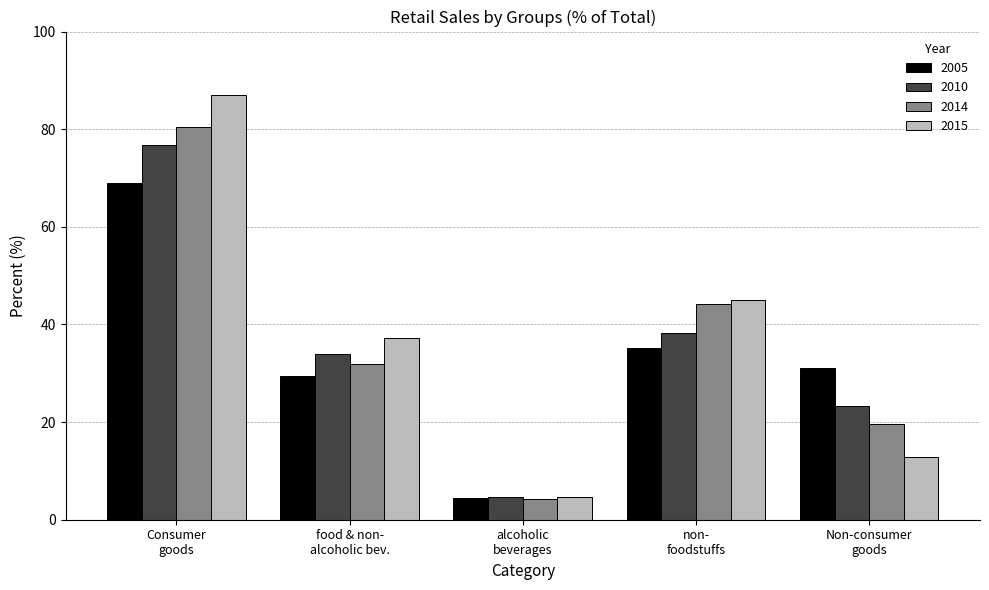

How many categories are shown in the chart?

5